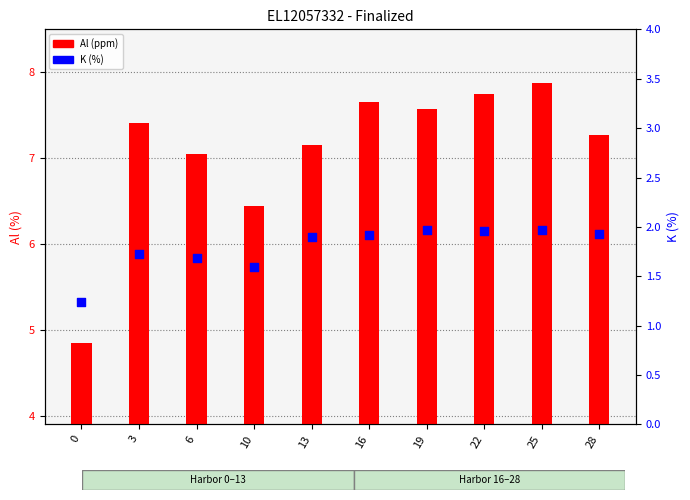

What are all the series names shown in the legend?

Al (ppm), K (%)